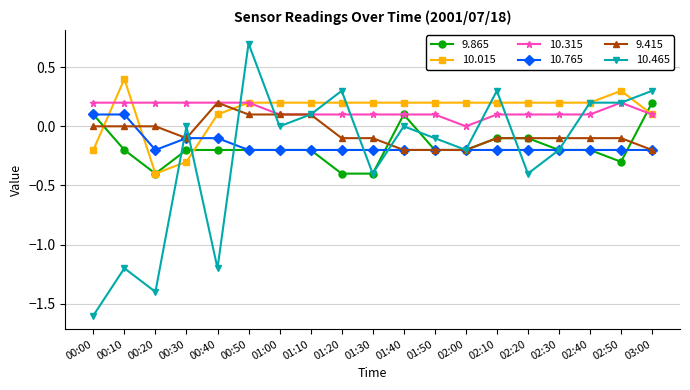

What is the label of the 7th point from the left?

01:00